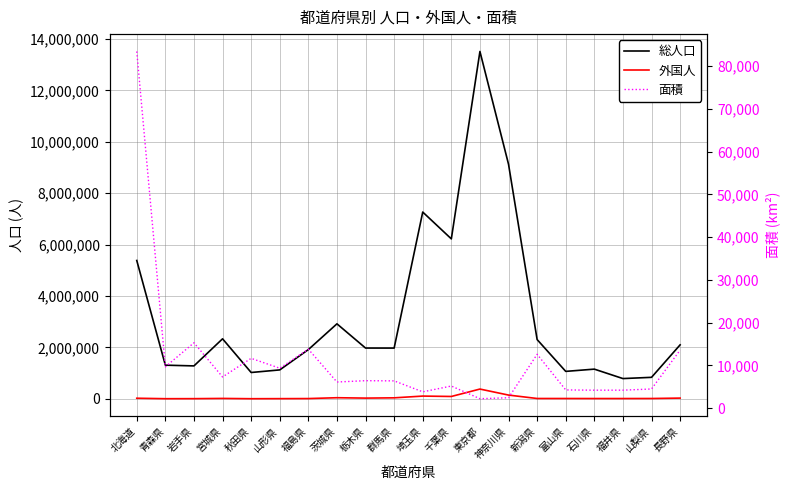

Count the number of data series in this chart.

3